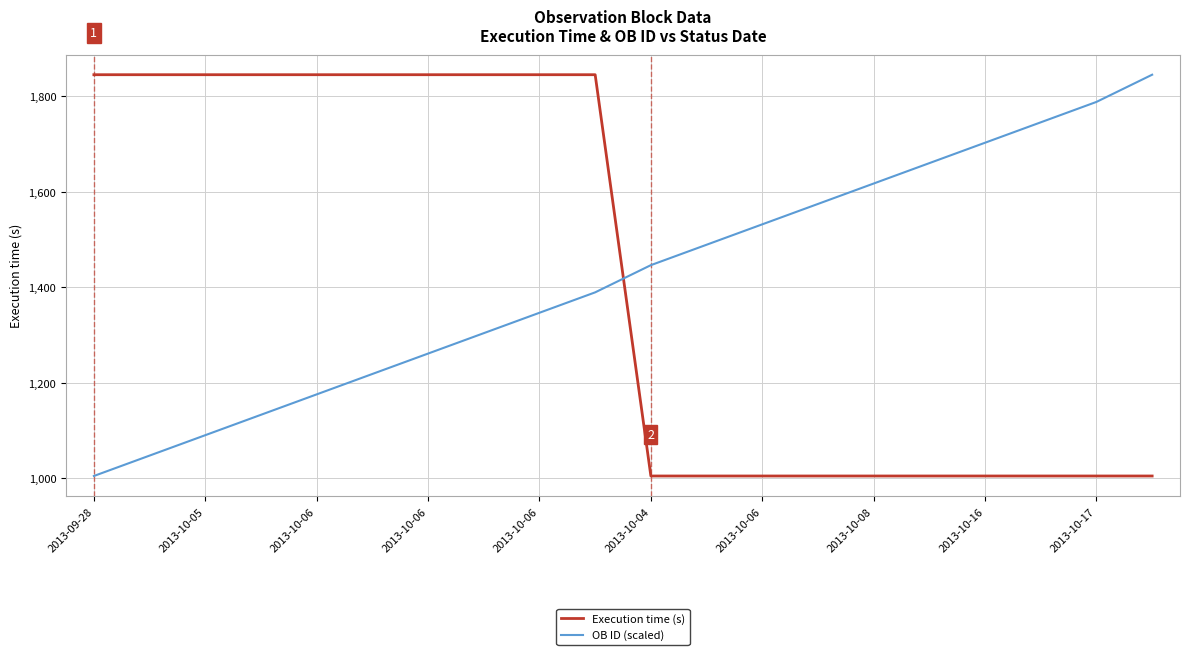

What is the sum of all OB ID (scaled) values?

28371.9